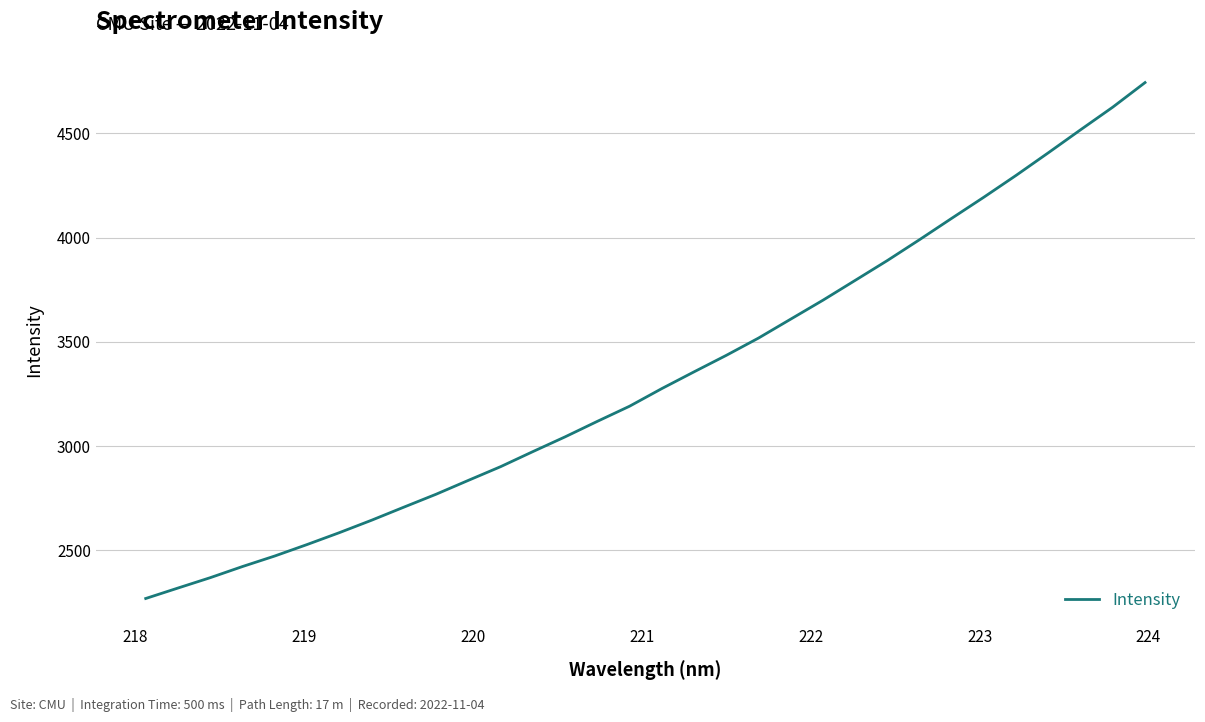

What is the smallest value displayed?

2269.9